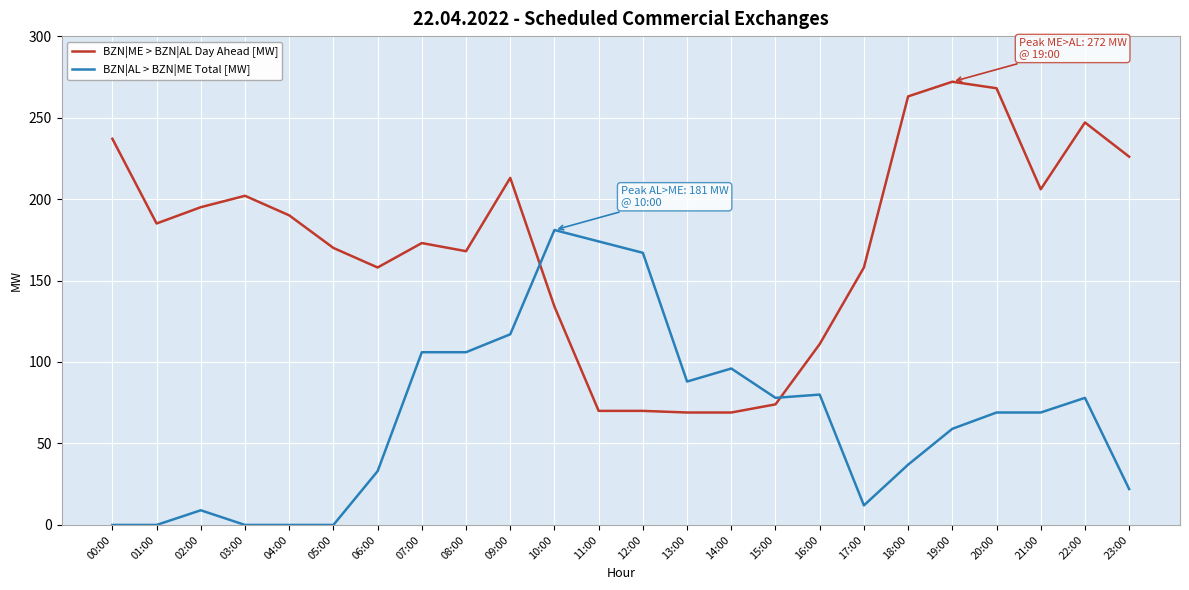

What is the average value of the BZN|ME > BZN|AL Day Ahead [MW] series?

172